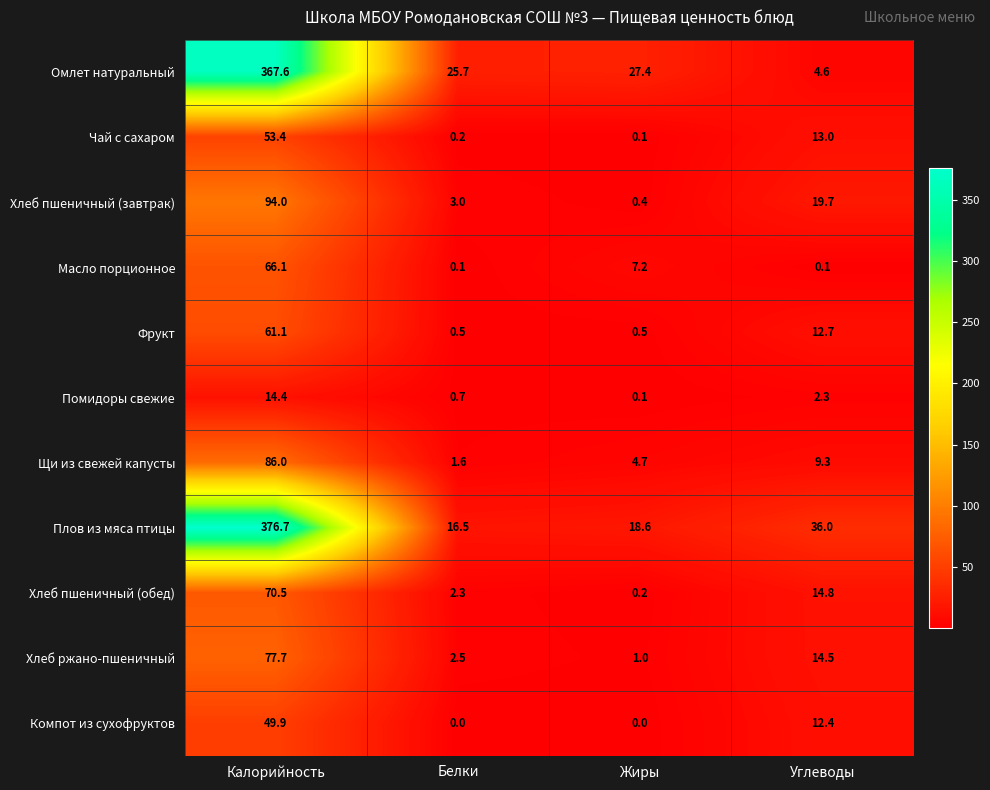

Is the value of Хлеб пшеничный (обед) at Калорийность greater than the value of Компот из сухофруктов at Углеводы?

Yes